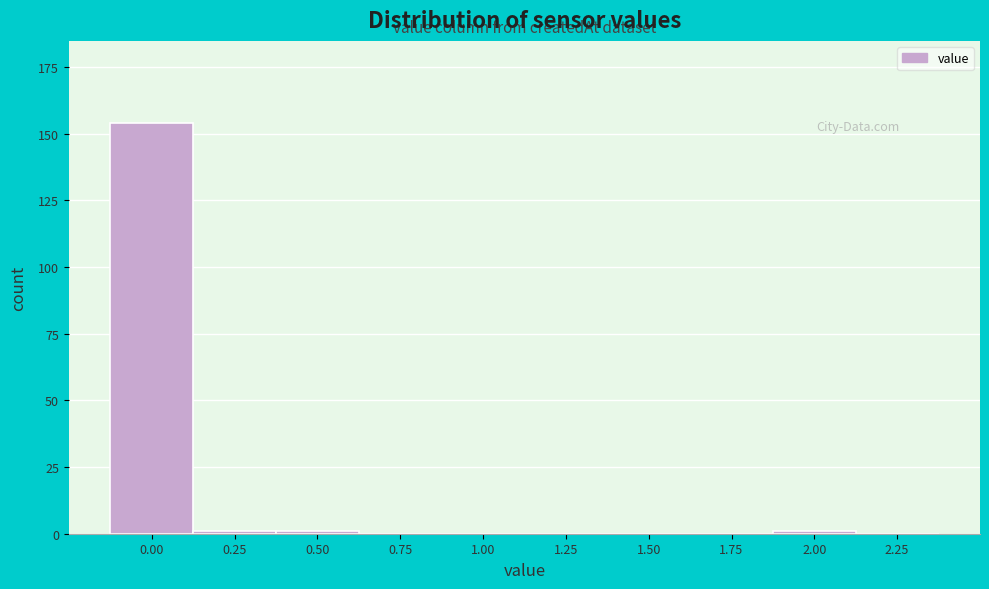

Reading right to left, list all the values displayed in this chart.

2.25=0	2.00=1	1.75=0	1.50=0	1.25=0	1.00=0	0.75=0	0.50=1	0.25=1	0.00=154